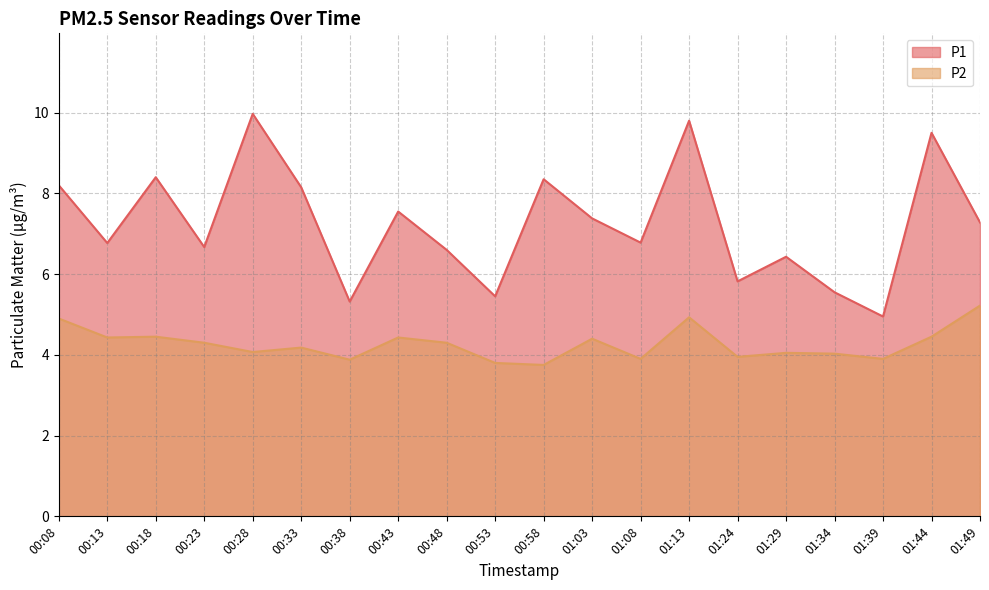

What is the spread (max minus min) of values at 00:23?

2.4